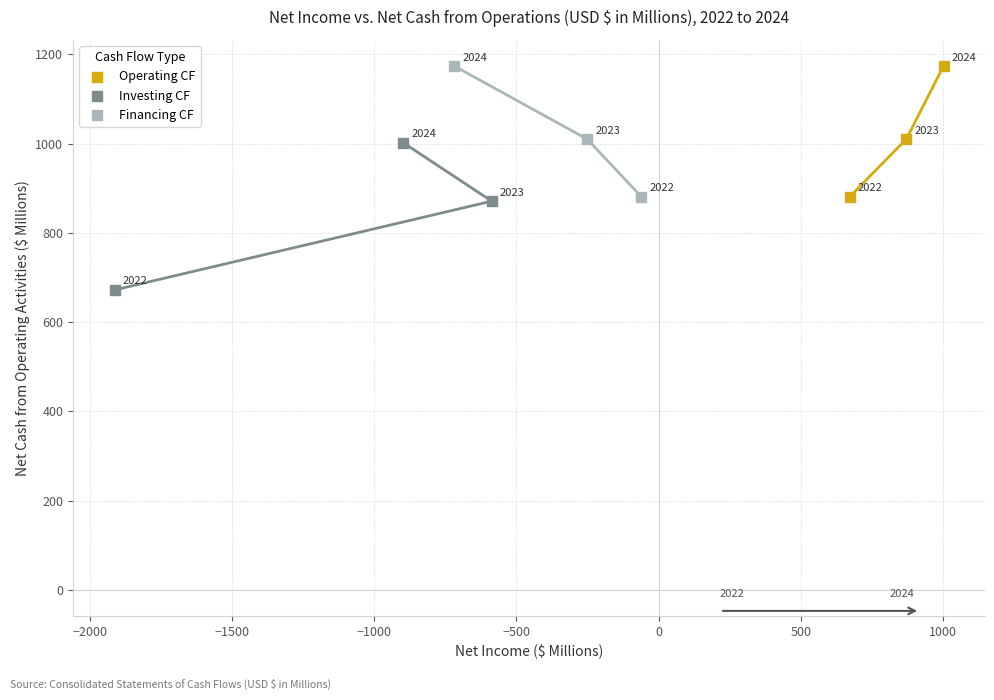

Which series reaches the minimum Y coordinate?

Investing CF